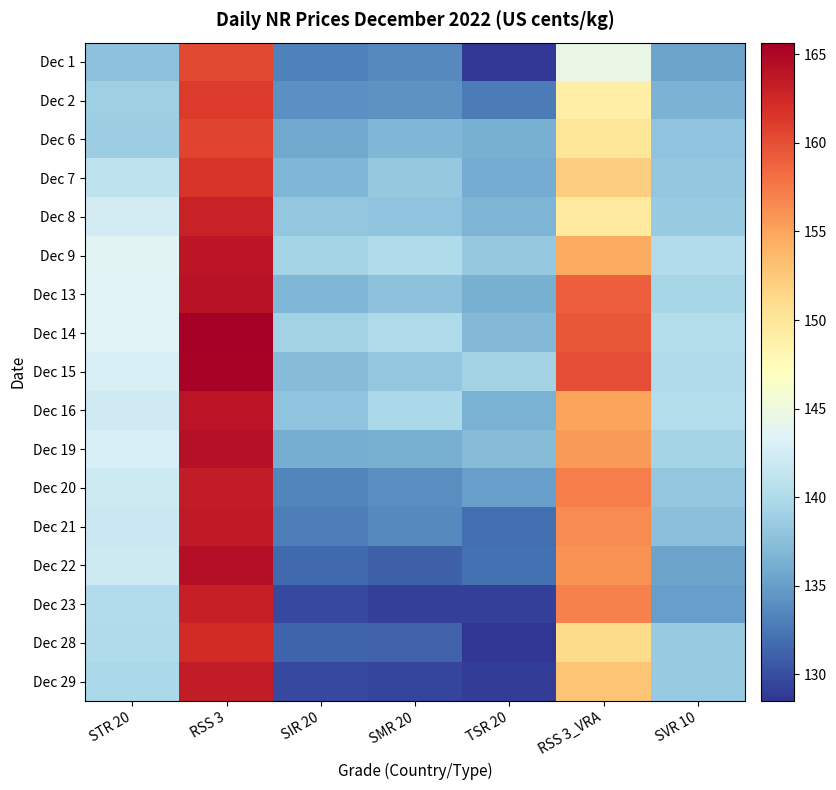

At how many categories does at least one series exceed 154?

2